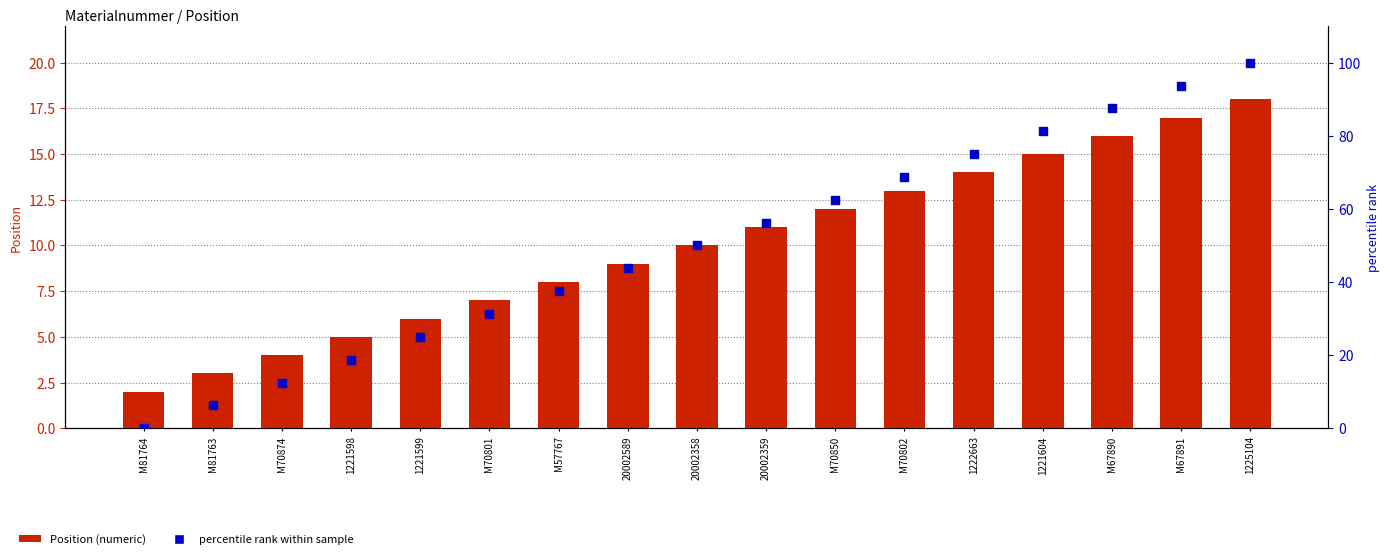

Is the value of Position (numeric) at M70802 greater than the value of percentile rank within sample at 1221598?

No